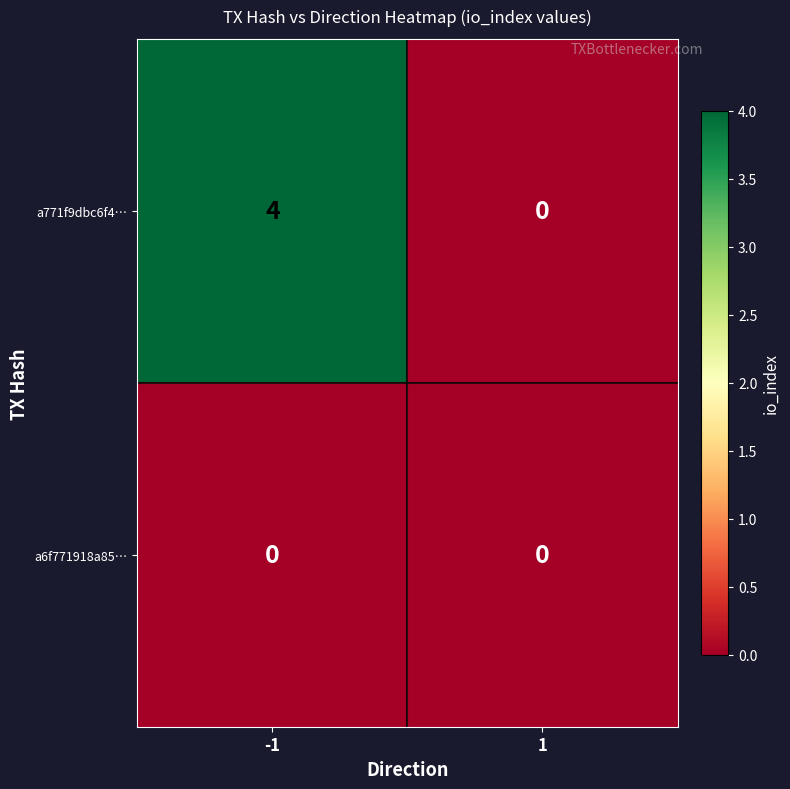

At which category does the chart reach its peak across all series?

-1